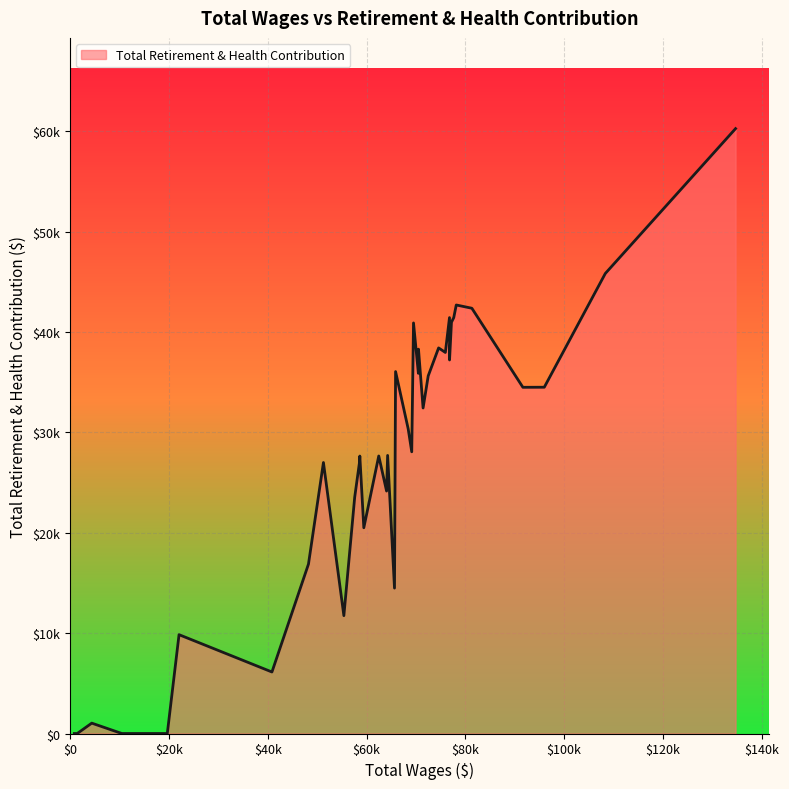

Reading left to right, what are all the values shown in this chart?

134696.0=60254	108333.0=45826	95977.0=34494	91645.0=34486	81316.0=42362	78159.0=42686	77650.0=41428	77186.0=40962	76799.0=37208	76788.0=41430	75950.0=37957	74585.0=38409	72480.0=35624	71443.0=32425	70512.0=38286	70490.0=35877	69504.0=40898	69146.0=28060	68423.0=30355	65874.0=36053	65656.0=14484	64264.0=27701	64052.0=24151	62469.0=27645	59444.0=20494	58637.0=27639	58552.0=26951	57597.0=23528	55407.0=11739	51270.0=26994	48242.0=16875	40848.0=6127	22041.0=9845	19665.0=0	11158.0=0	10460.0=0	4375.0=1033	1436.0=0	1088.0=0	842.0=0